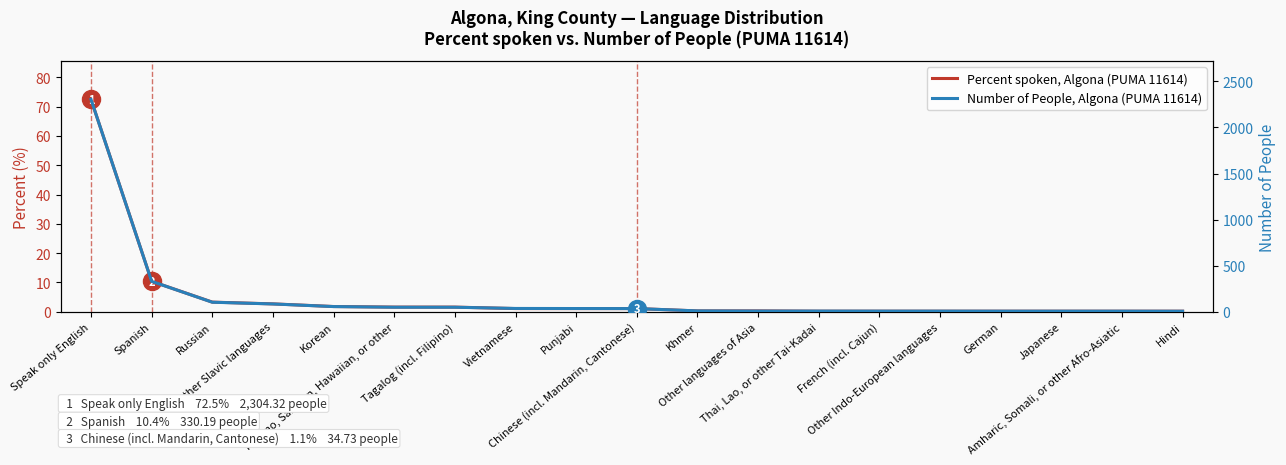

What is the total value across all series at Khmer?

10.1